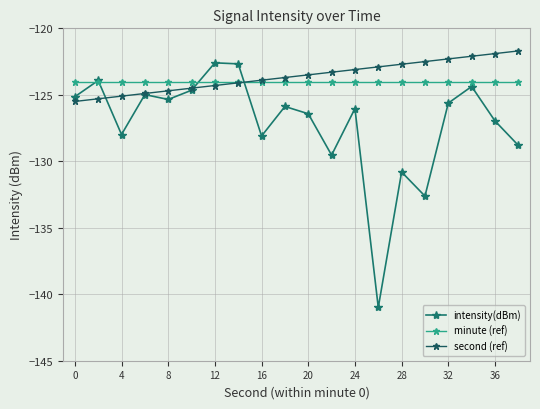

How many lines are shown in the chart?

3